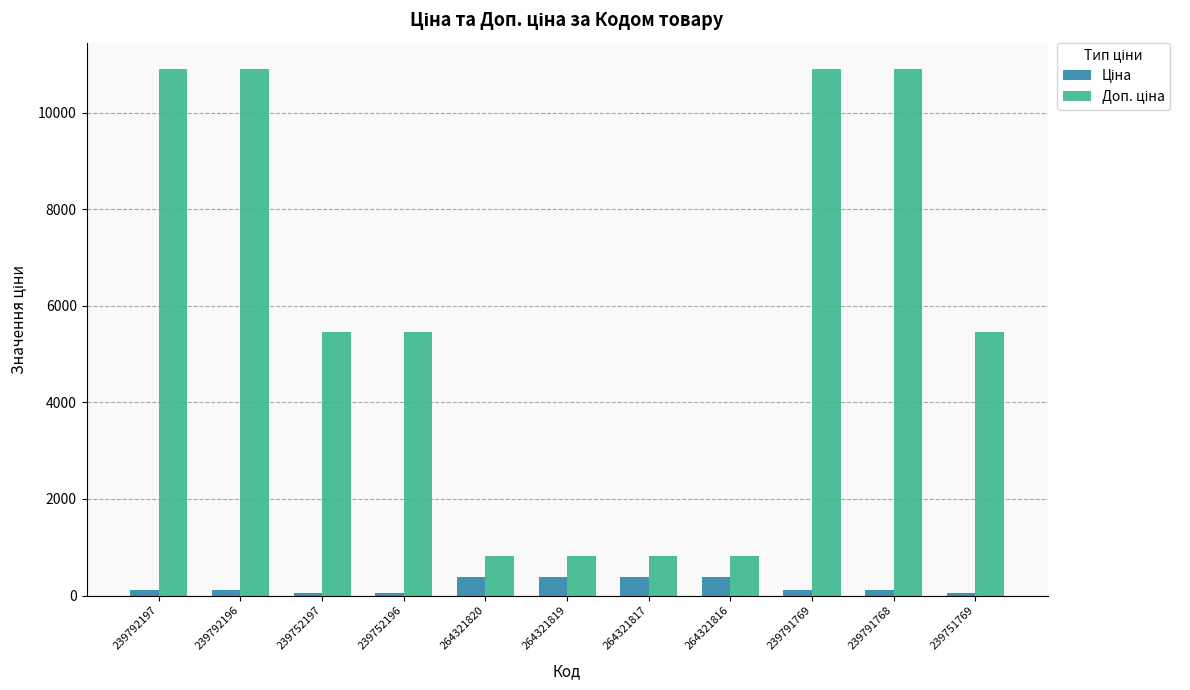

At how many categories does at least one series exceed 2160?

7